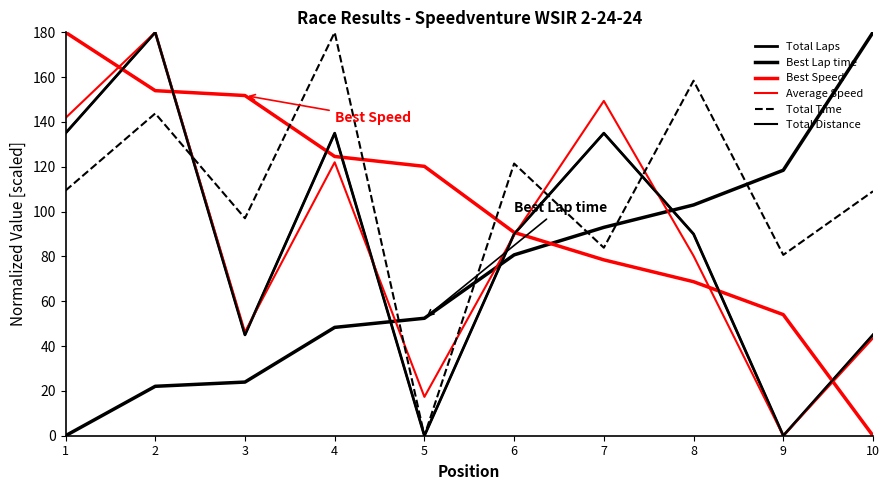

What is the average value of the Total Time series?

108.4